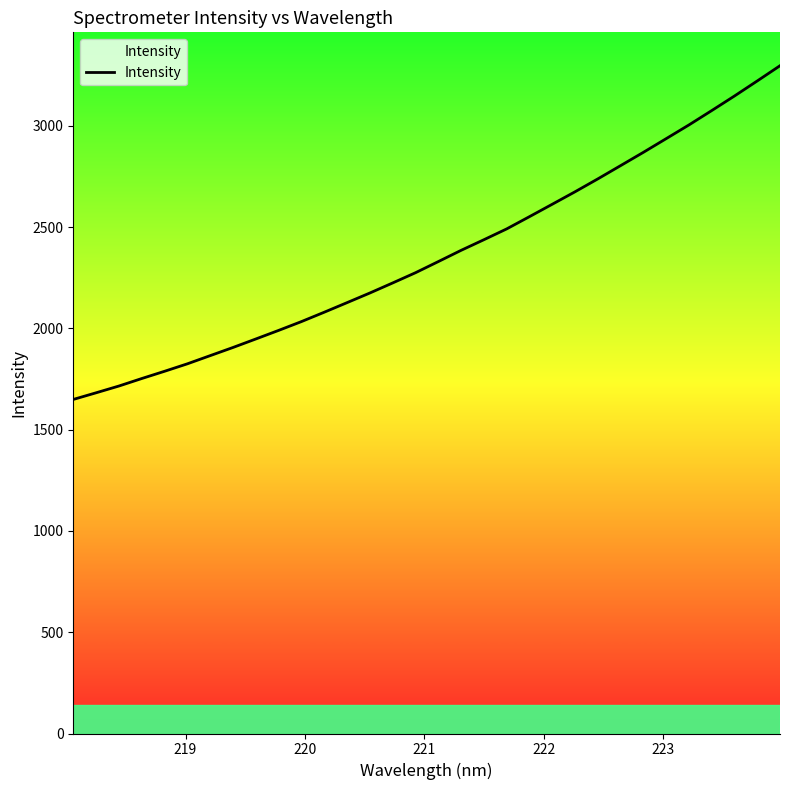

How many lines are shown in the chart?

1